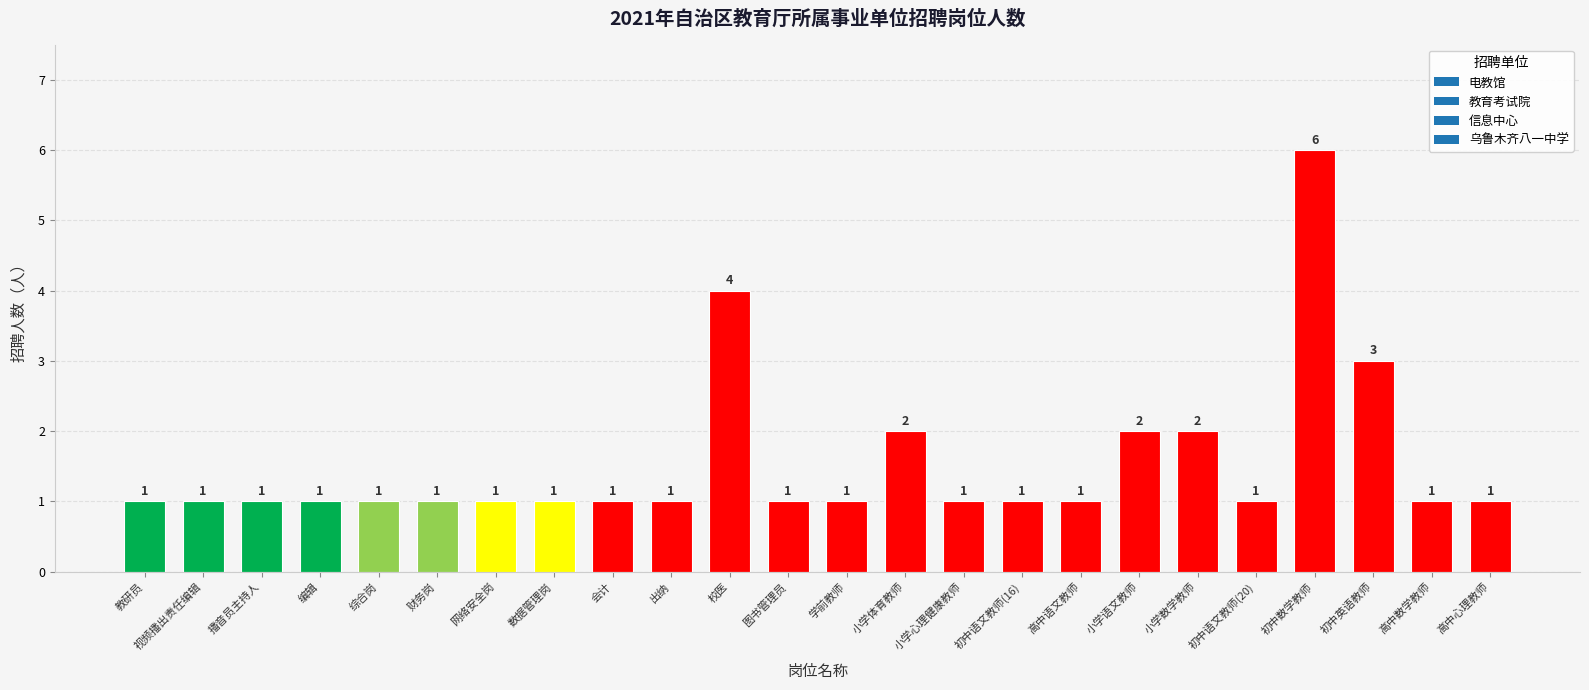

What is the label of the 10th bar from the left?

出纳